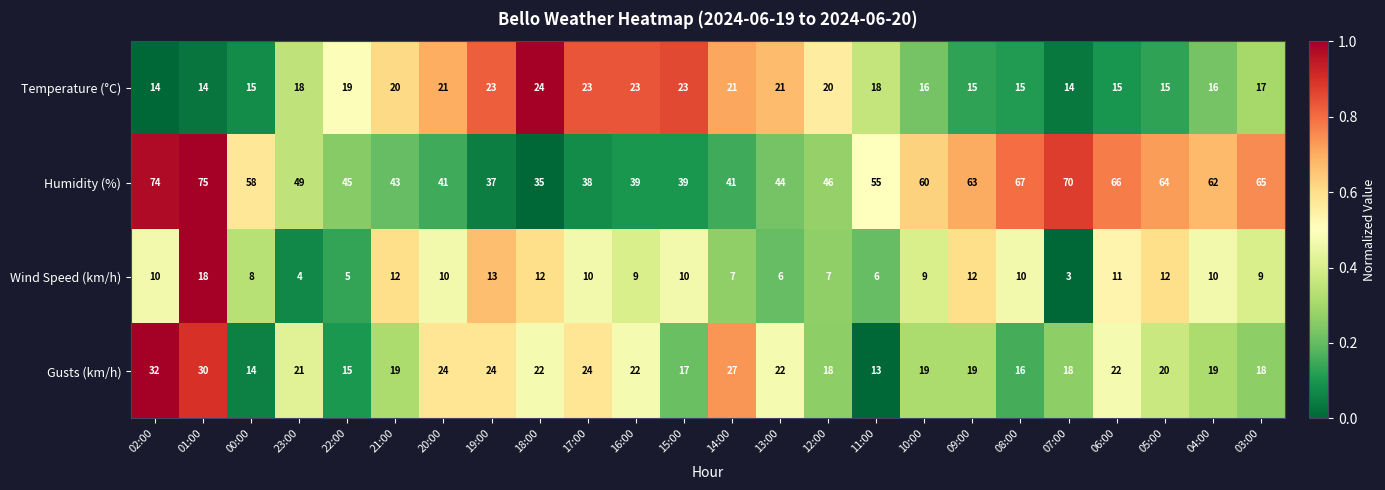

At which category is the sum across all series the highest?

01:00